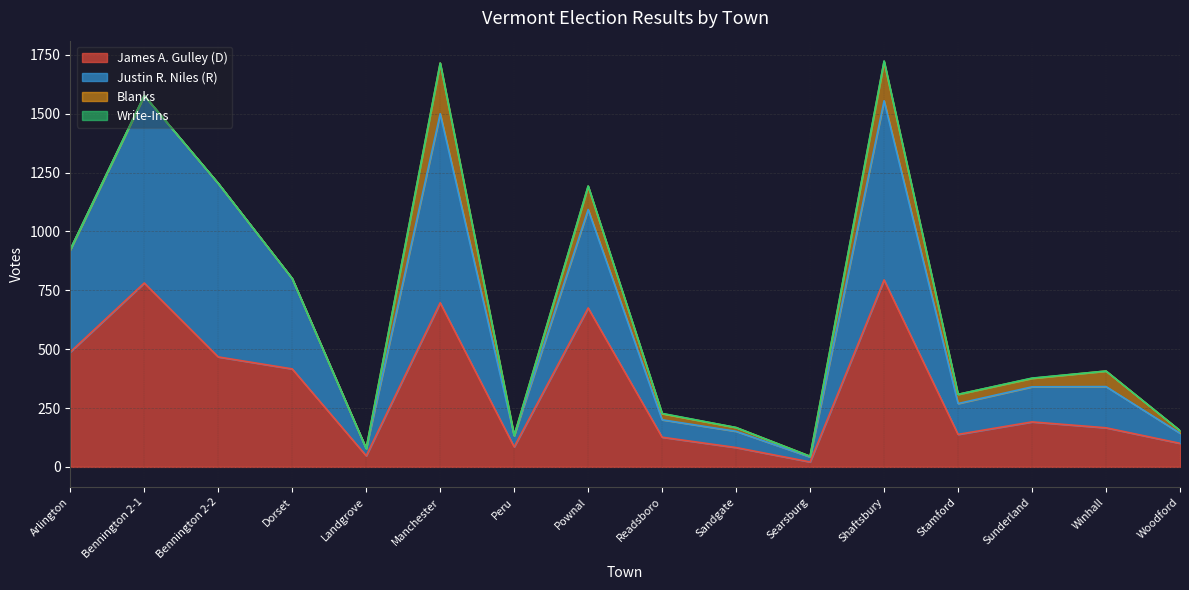

Where does the James A. Gulley (D) series first go above 191?

Arlington